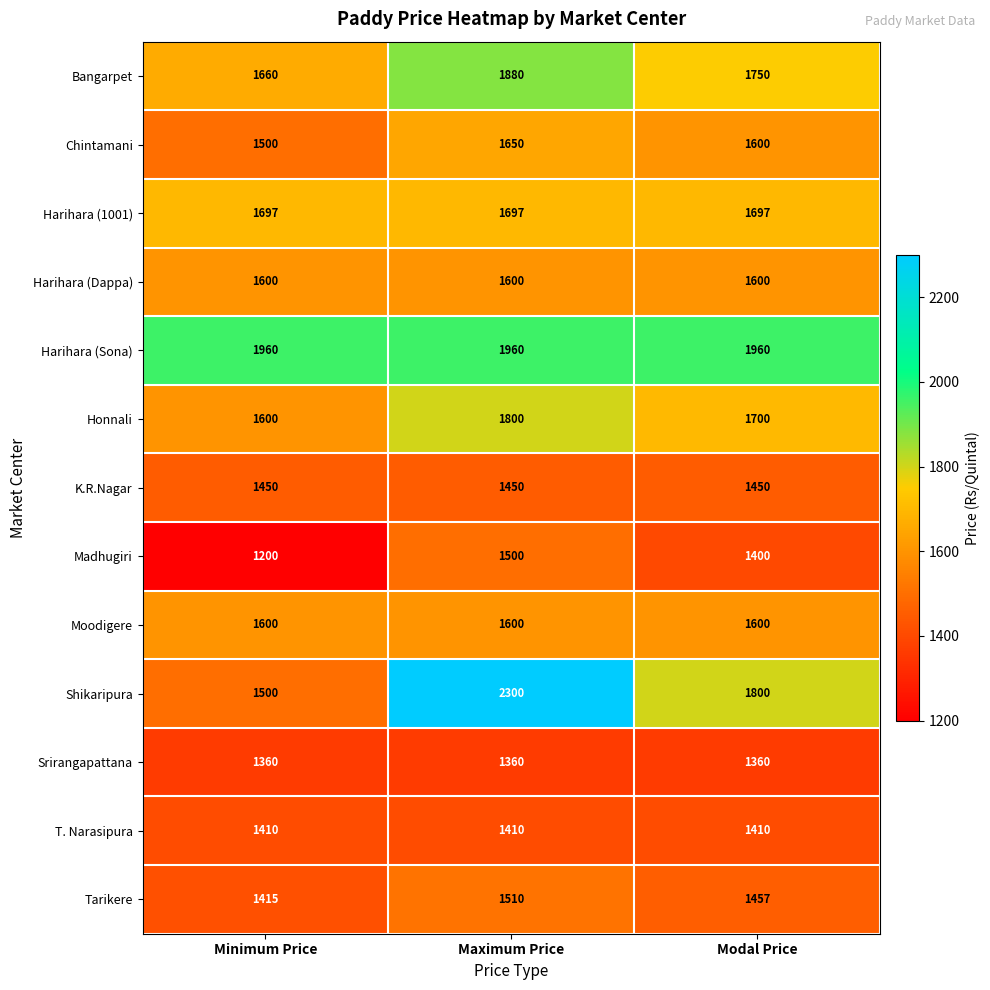

Which series has the widest spread of values?

Shikaripura